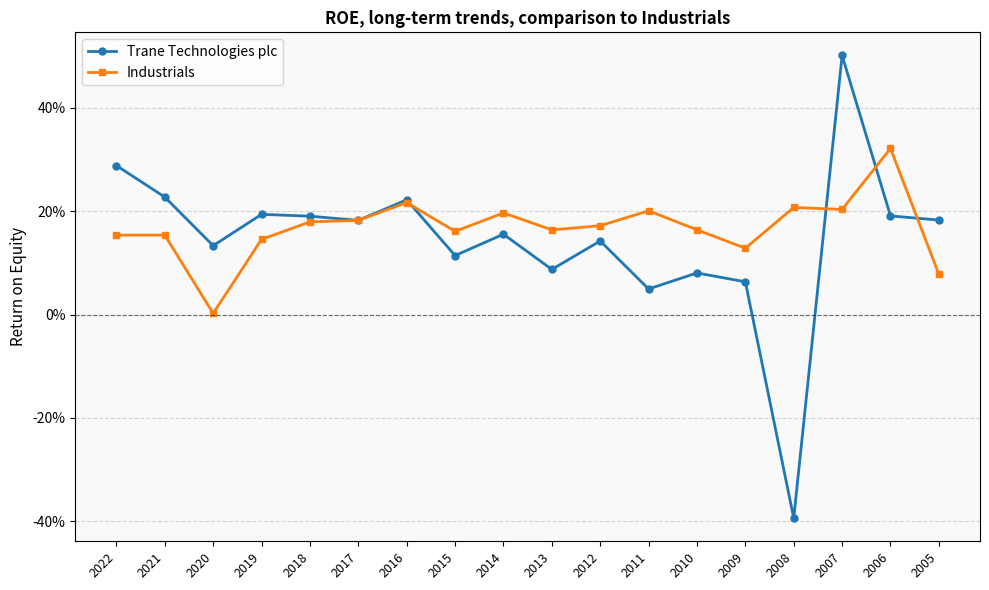

Reading right to left, transcribe all the data shown in this chart.

Trane Technologies plc: 2005=0.2	2006=0.2	2007=0.5	2008=-0.4	2009=0.1	2010=0.1	2011=0.0	2012=0.1	2013=0.1	2014=0.2	2015=0.1	2016=0.2	2017=0.2	2018=0.2	2019=0.2	2020=0.1	2021=0.2	2022=0.3
Industrials: 2005=0.1	2006=0.3	2007=0.2	2008=0.2	2009=0.1	2010=0.2	2011=0.2	2012=0.2	2013=0.2	2014=0.2	2015=0.2	2016=0.2	2017=0.2	2018=0.2	2019=0.1	2020=0.0	2021=0.2	2022=0.2